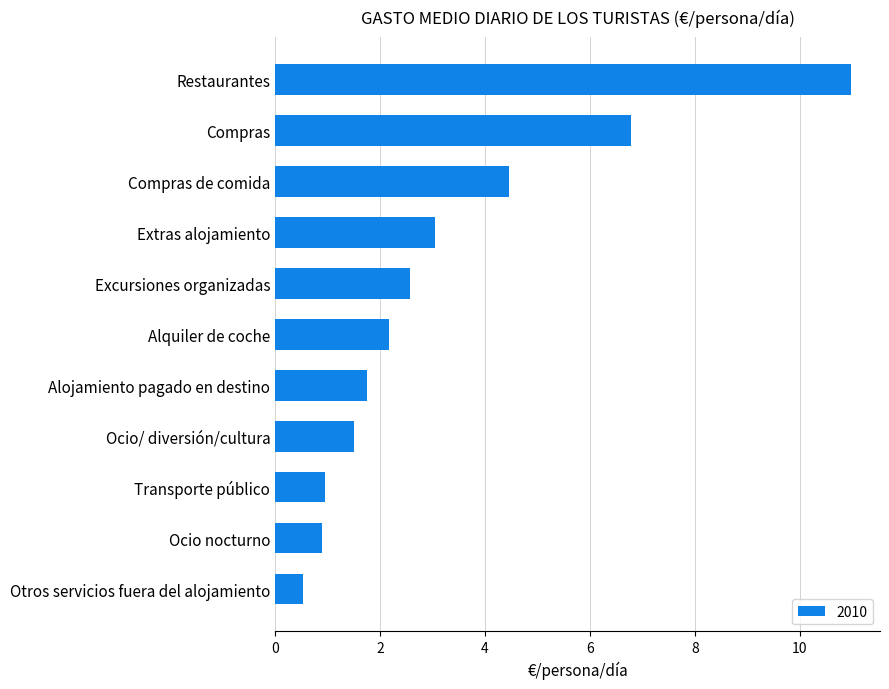

What is the label of the 3rd bar from the bottom?

Transporte público